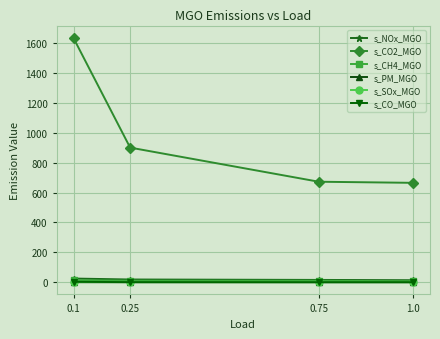

True or false: s_SOx_MGO has more than 1 interior local peaks.

False